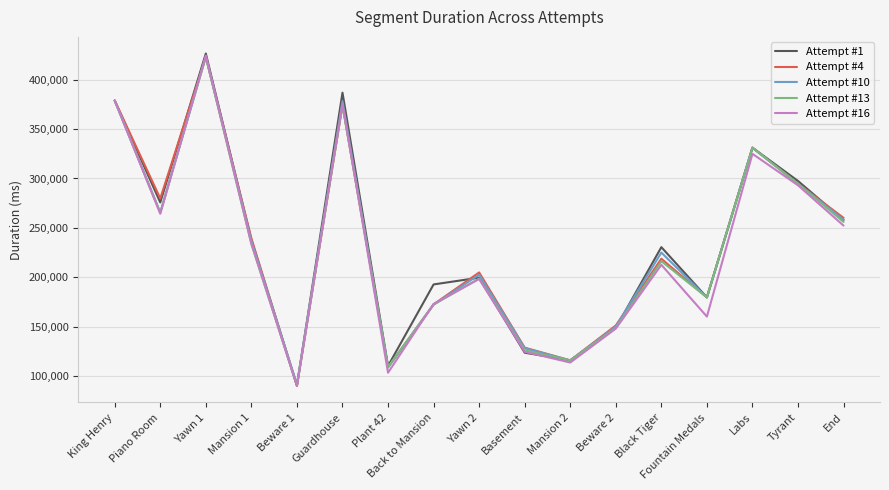

Which series has the largest range (max minus min)?

Attempt #1